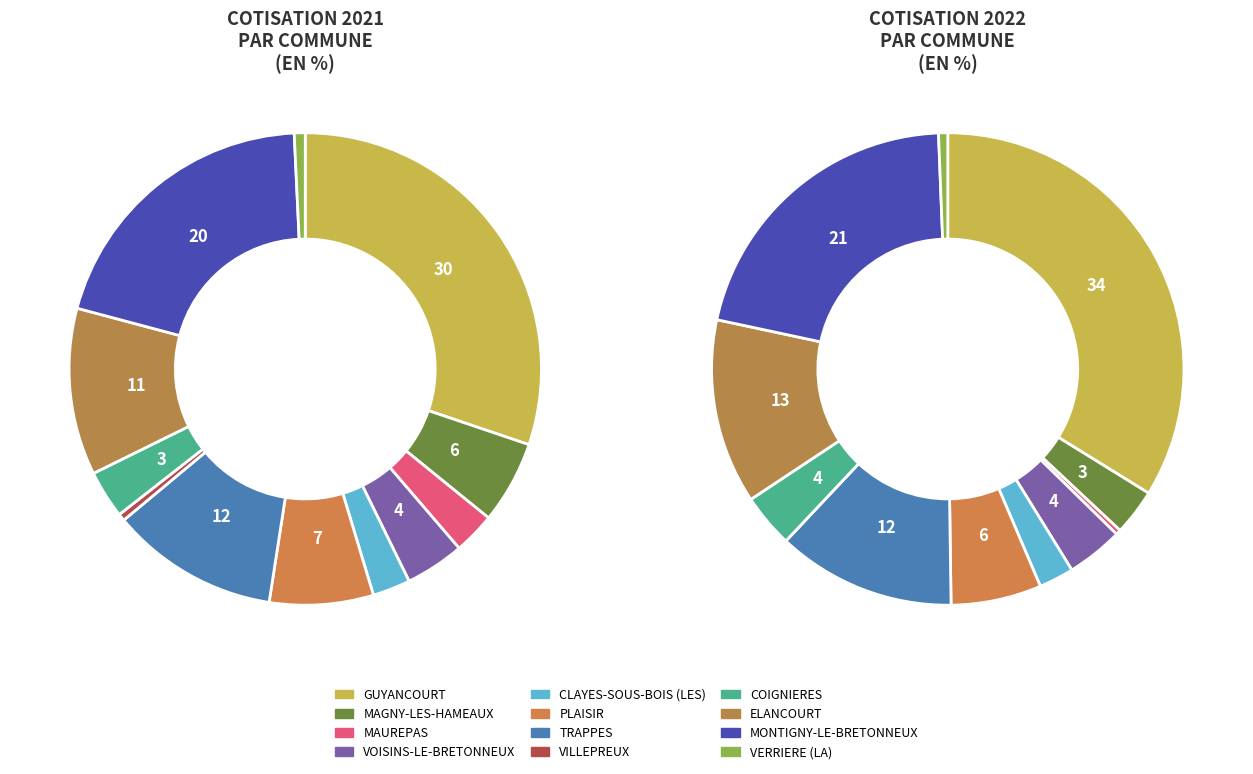

To the nearest percent, what is the average slice percentage?

8%